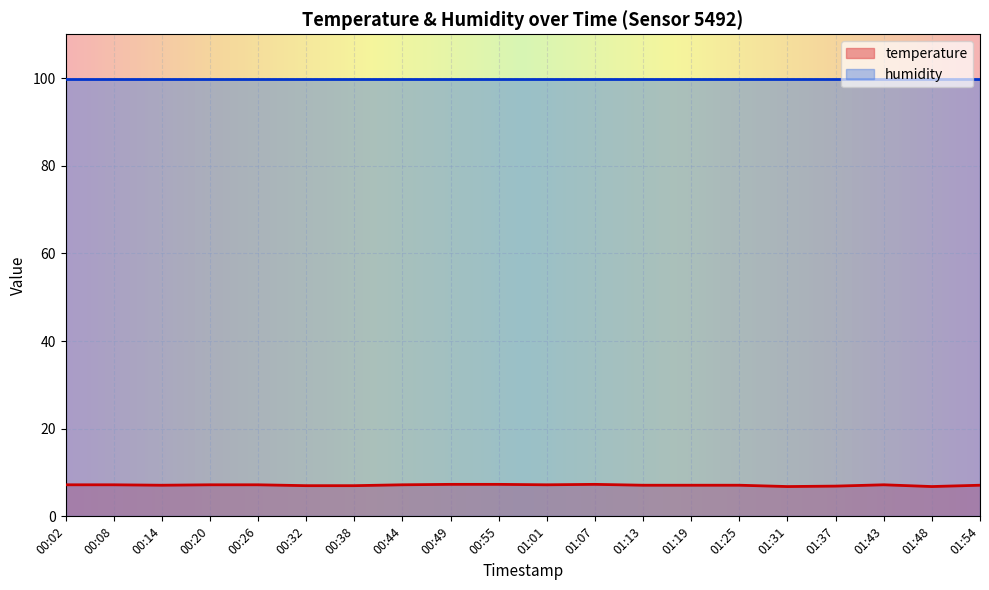

Rank the categories by value from highest to lowest.

00:49, 00:55, 01:07, 00:02, 00:08, 00:20, 00:26, 00:44, 01:01, 01:43, 00:14, 01:13, 01:19, 01:25, 01:54, 00:32, 00:38, 01:37, 01:31, 01:48